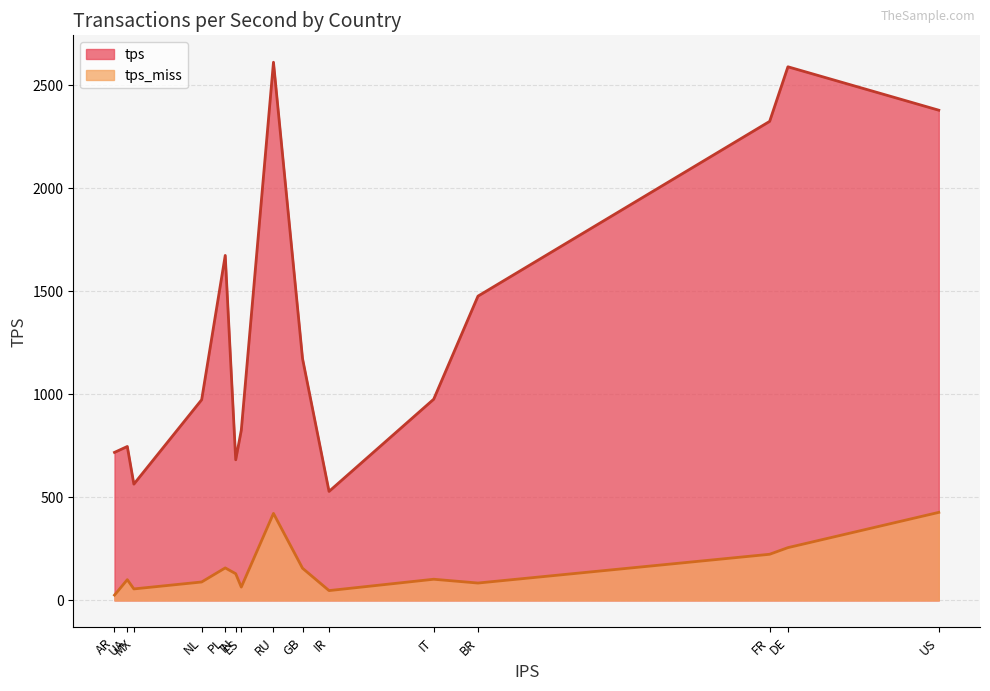

At how many categories does at least one series exceed 2152?

4